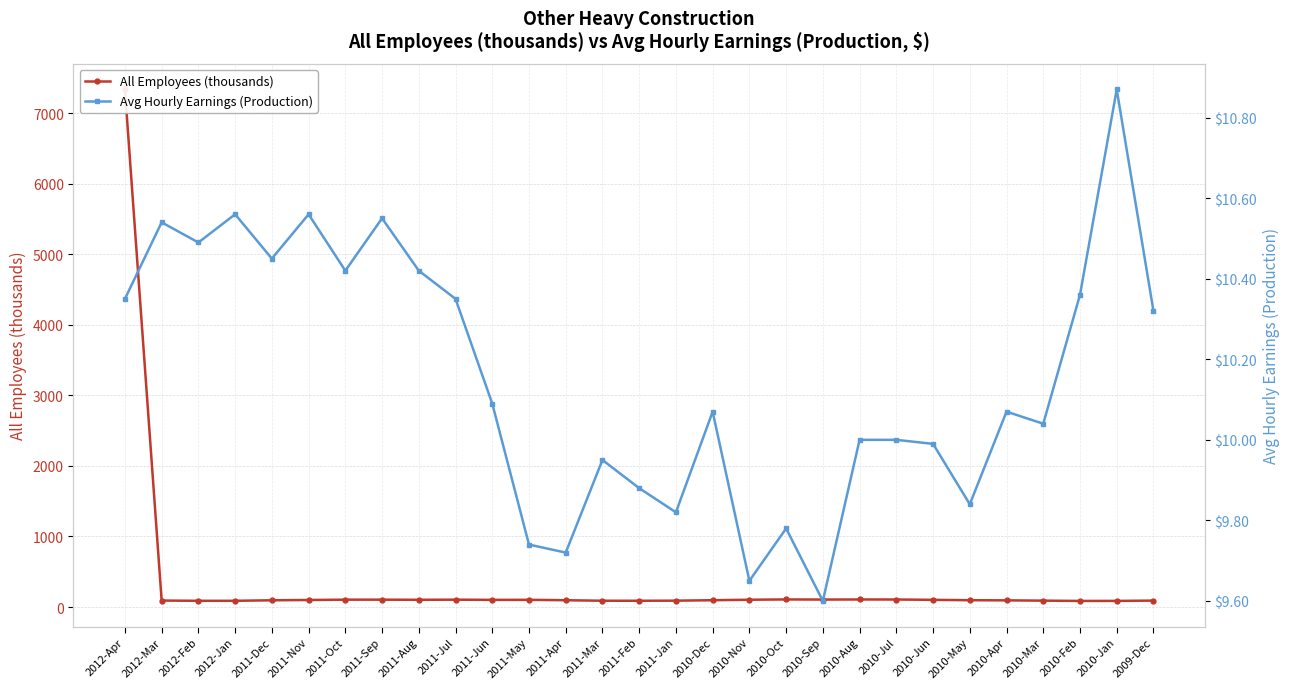

Between 2011-Jan and 2010-Jan, which series saw the biggest shift?

All Employees (thousands)